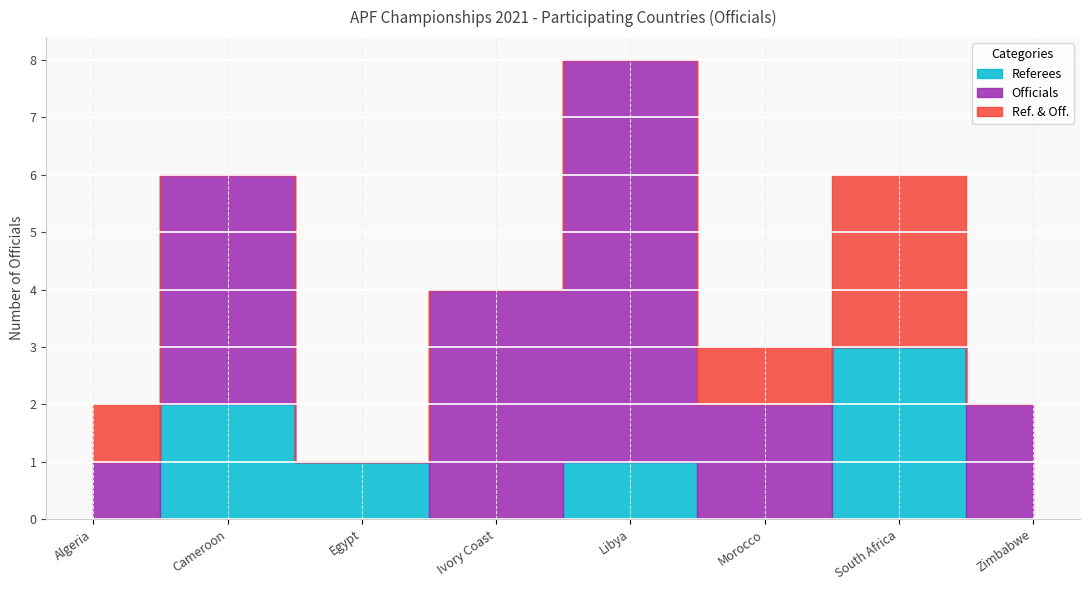

Is it true that Officials equals 5 at South Africa?

False